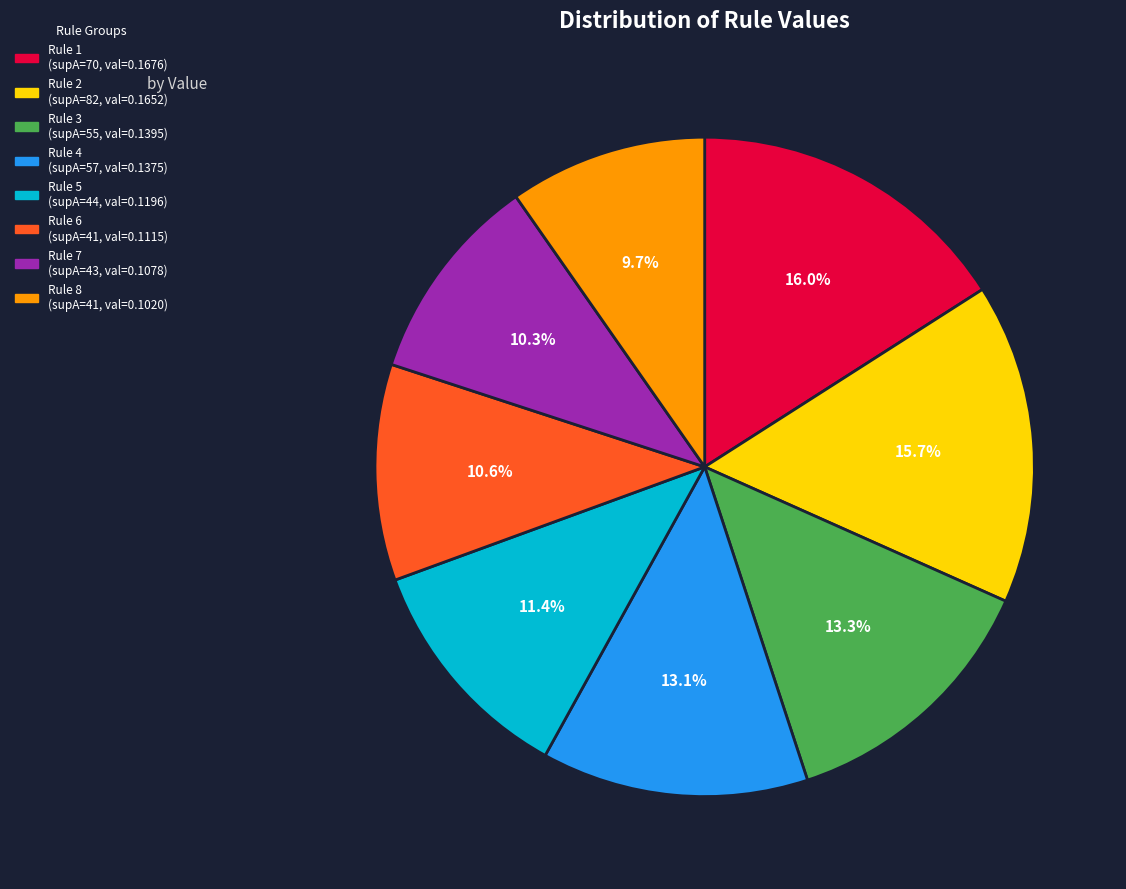

To the nearest percent, what is the average slice percentage?

12%